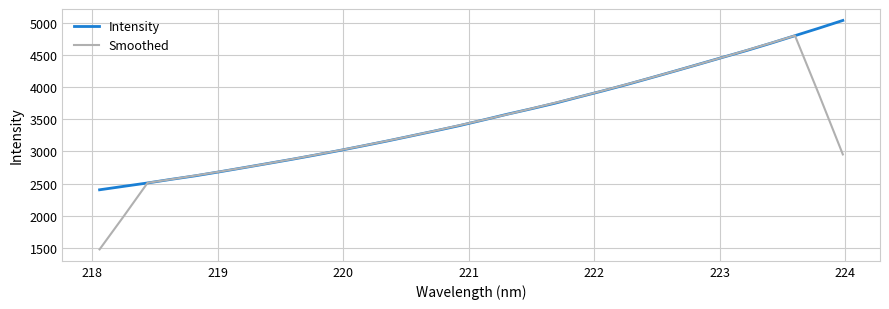

List the series in order of their peak value, lowest first.

Smoothed, Intensity